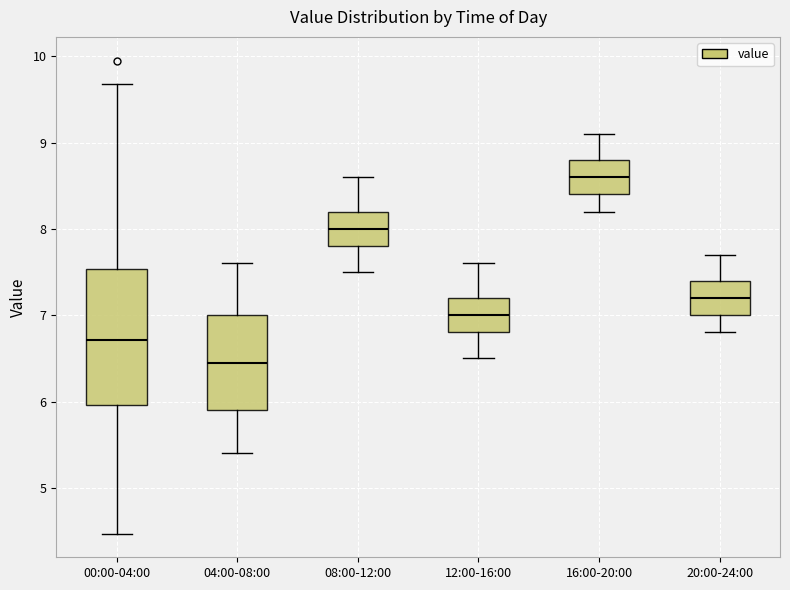

Reading left to right, transcribe this box plot: for each box, give where its median line is, the range the box spans, and where its two whiskers end, as read against the y-axis. The values are not printed on the chart, so give them approximately, as read against the axis.

00:00-04:00: median 6.7, box 6.0 to 7.5, whiskers 4.5 to 9.7
04:00-08:00: median 6.5, box 5.9 to 7.0, whiskers 5.4 to 7.6
08:00-12:00: median 8.0, box 7.8 to 8.2, whiskers 7.5 to 8.6
12:00-16:00: median 7.0, box 6.8 to 7.2, whiskers 6.5 to 7.6
16:00-20:00: median 8.6, box 8.4 to 8.8, whiskers 8.2 to 9.1
20:00-24:00: median 7.2, box 7.0 to 7.4, whiskers 6.8 to 7.7